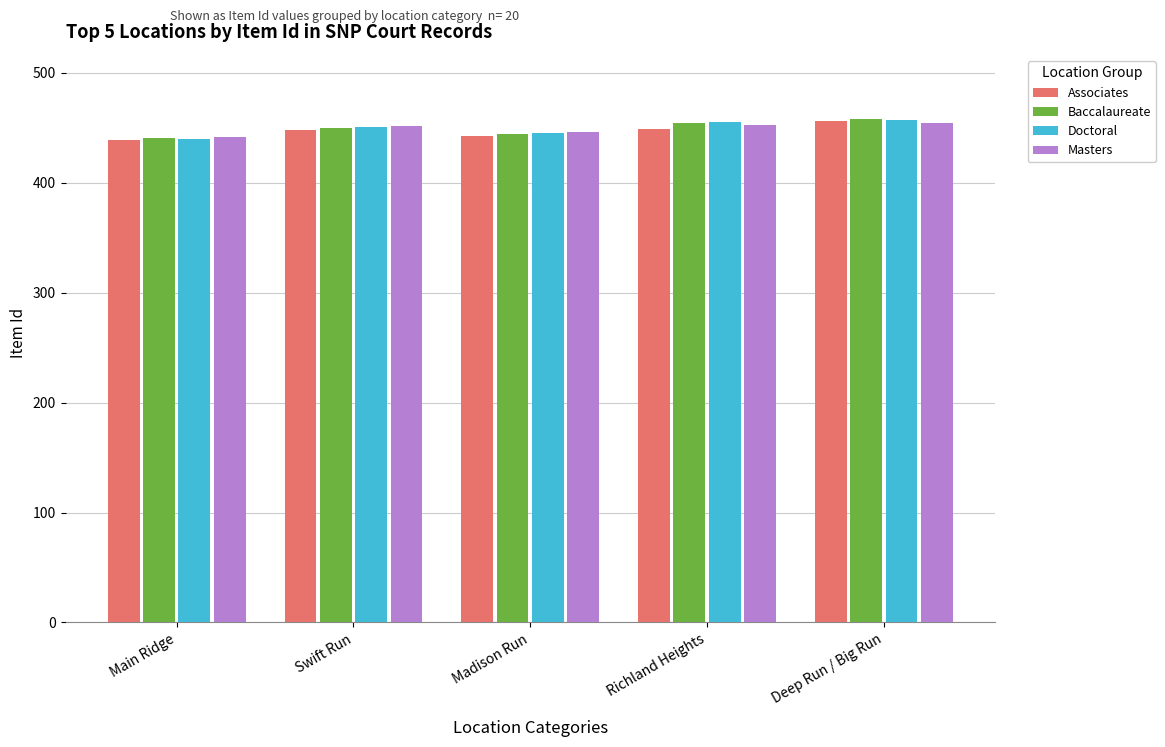

Which series changed the most between Madison Run and Deep Run / Big Run?

Baccalaureate